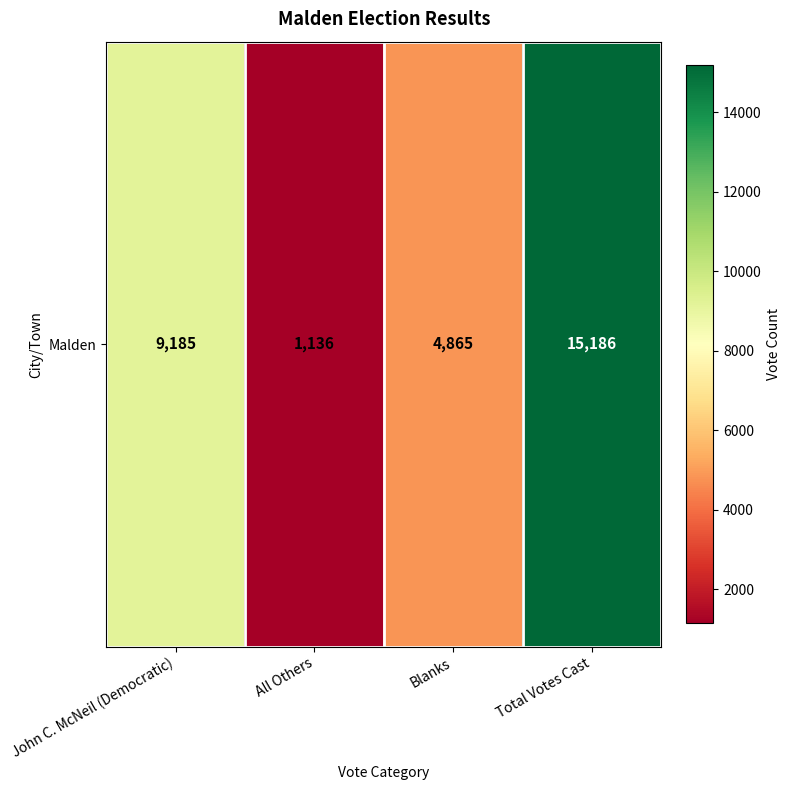

What is the difference between the maximum and minimum values?

14050